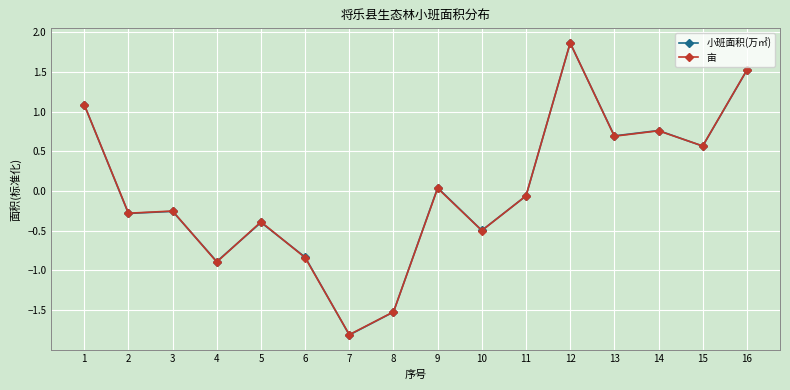

How many values in the 小班面积(万㎡) series are below 0?

9